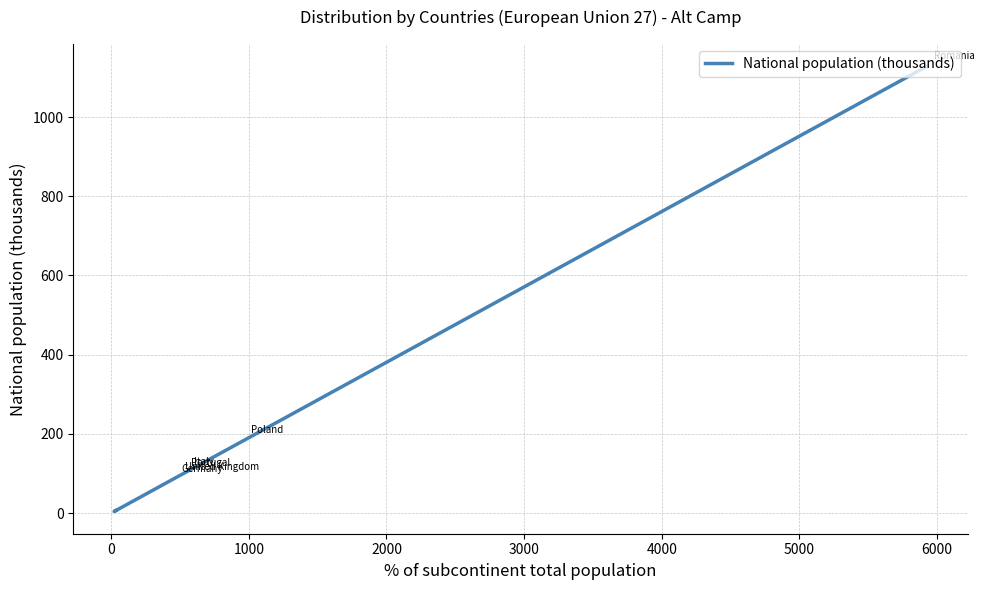

Count the number of data series in this chart.

1